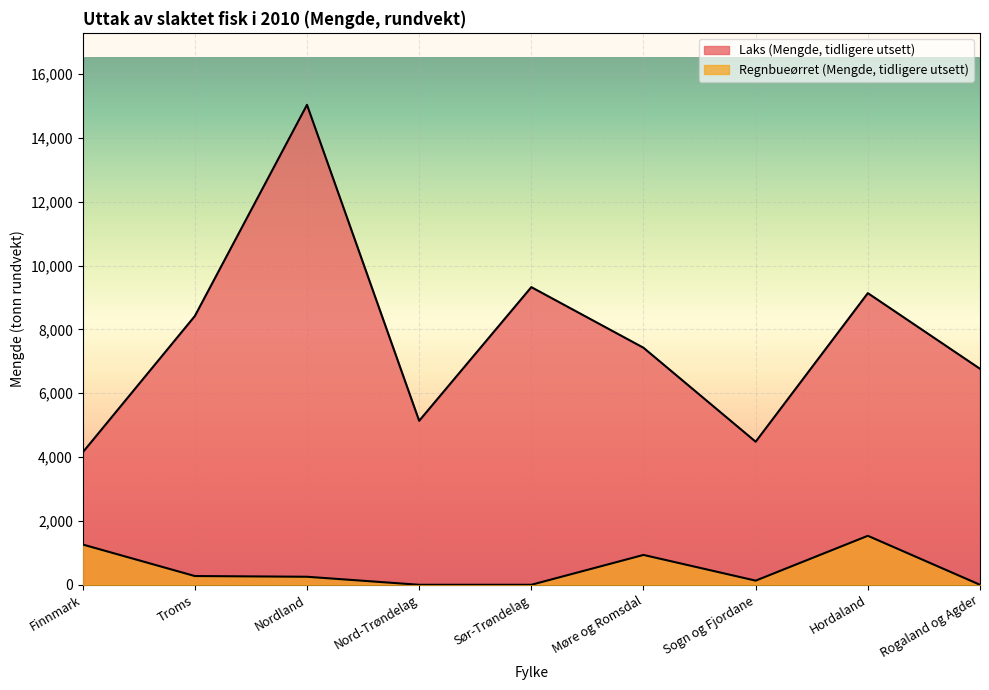

True or false: Regnbueørret (Mengde, tidligere utsett) and Laks (Mengde, tidligere utsett) cross at least once.

False